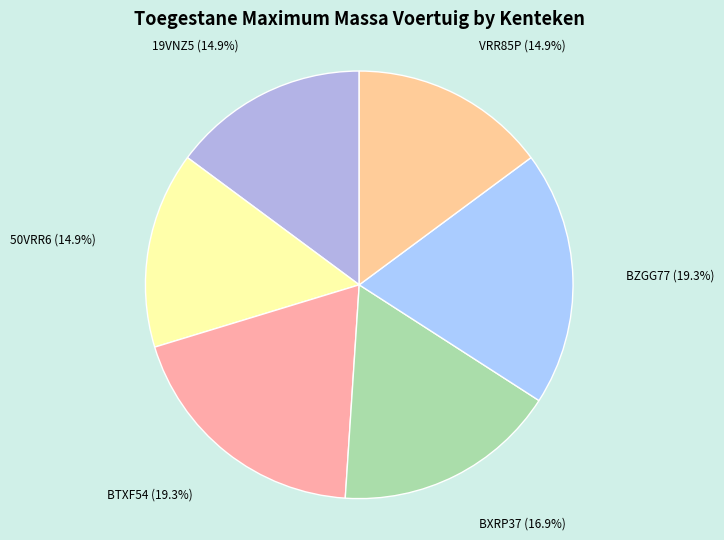

How many slices are in this pie chart?

6